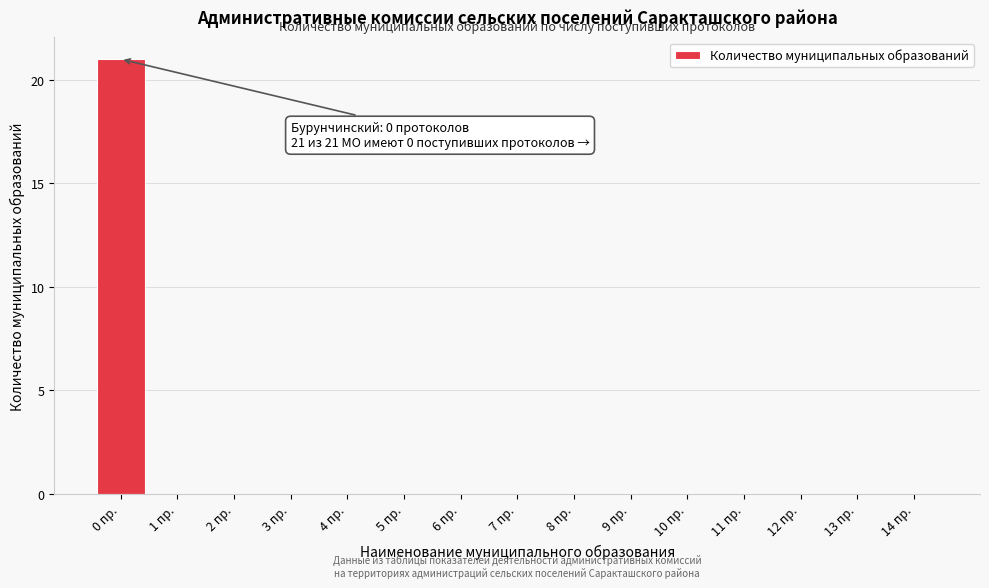

Reading right to left, transcribe all the data shown in this chart.

14 пр.=0	13 пр.=0	12 пр.=0	11 пр.=0	10 пр.=0	9 пр.=0	8 пр.=0	7 пр.=0	6 пр.=0	5 пр.=0	4 пр.=0	3 пр.=0	2 пр.=0	1 пр.=0	0 пр.=21